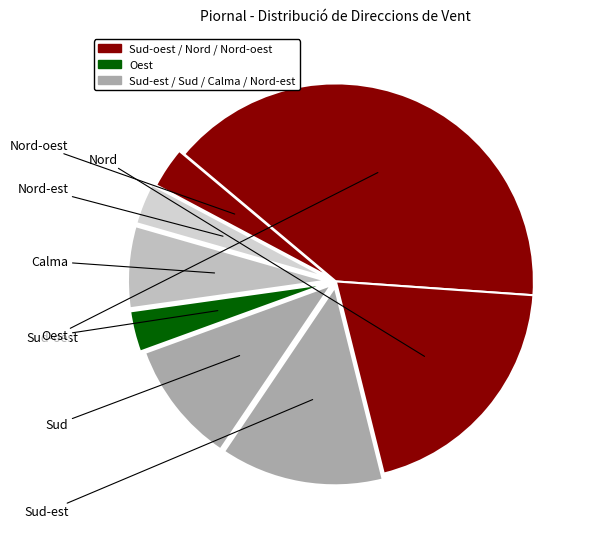

Which slice is the smallest?

Nord-est